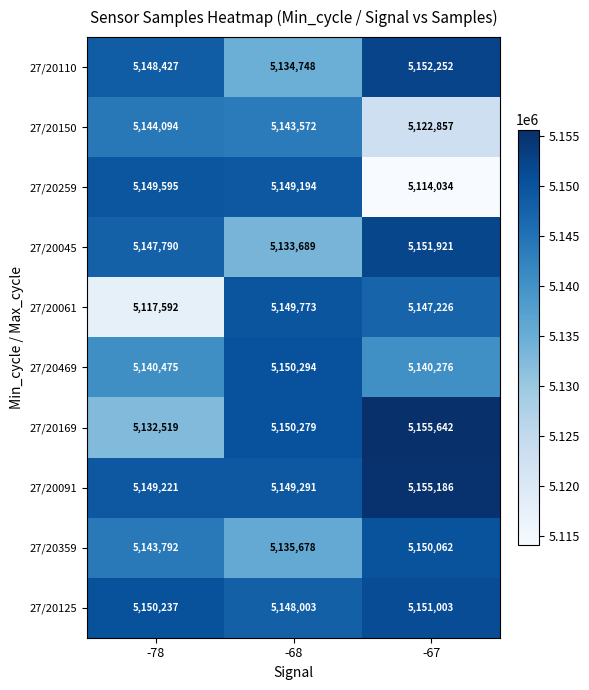

The 27/20125 series shows 5150237 at -78. True or false?

True